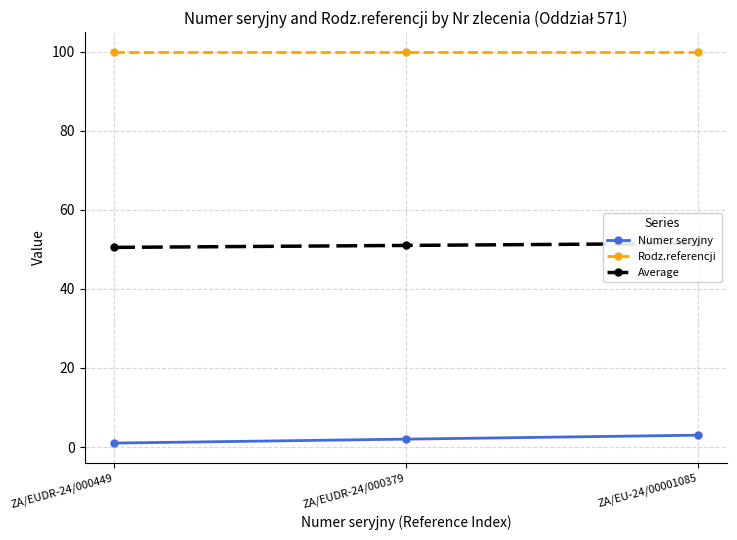

Does the chart have visible grid lines?

Yes